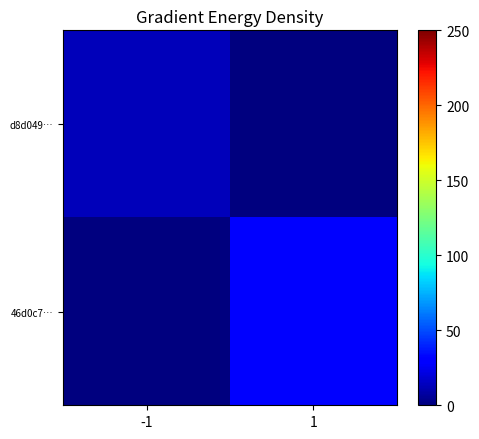

At how many categories does at least one series exceed 13?

1